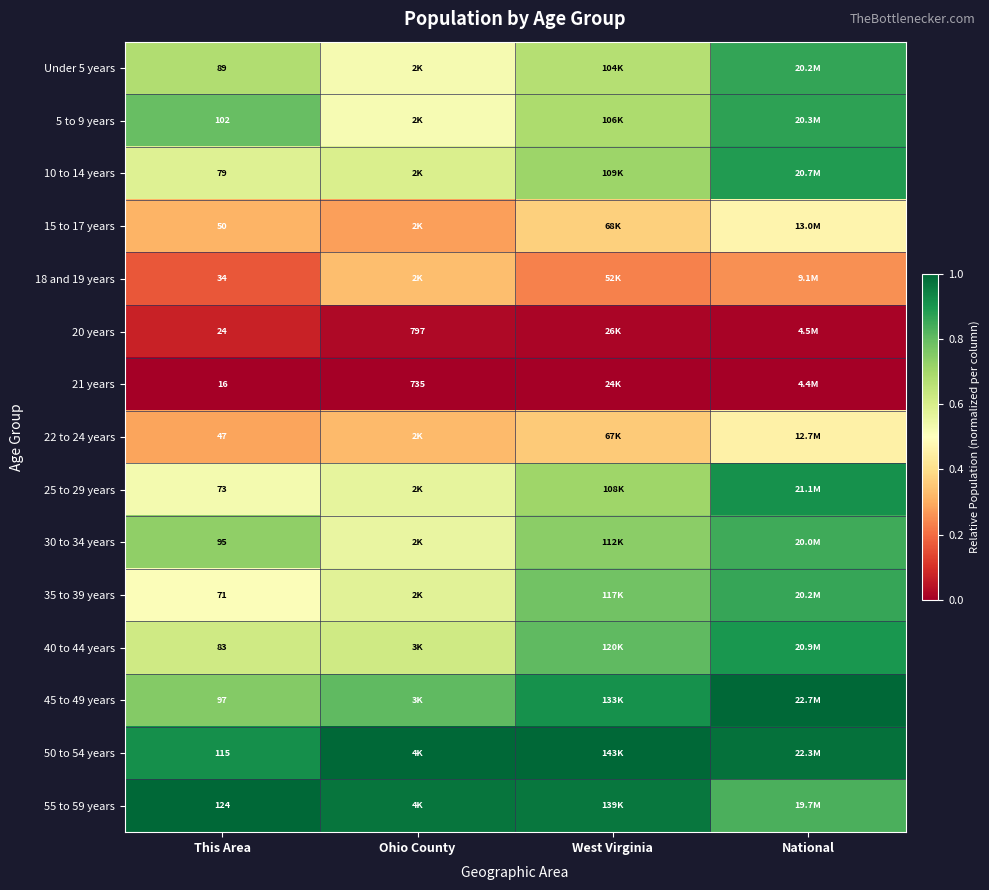

Is it true that 20 years equals 0.0 at Ohio County?

False